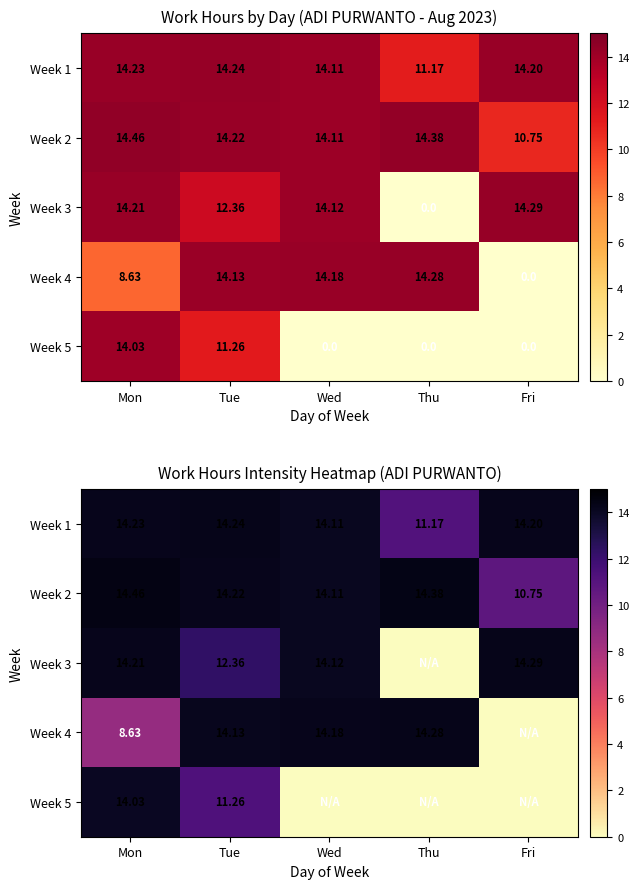

What is the maximum value shown in the chart?

14.5